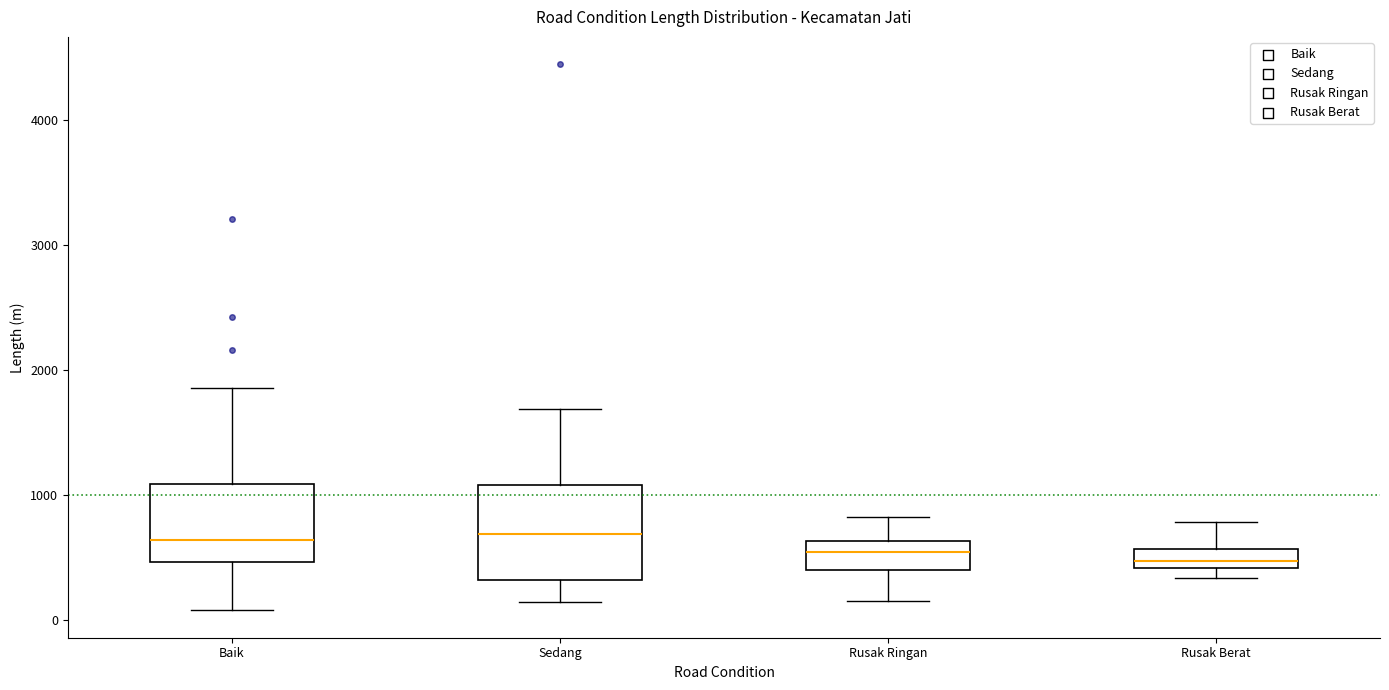

Comparing the boxes themselves (not the whiskers), which one is the tallest?

Sedang